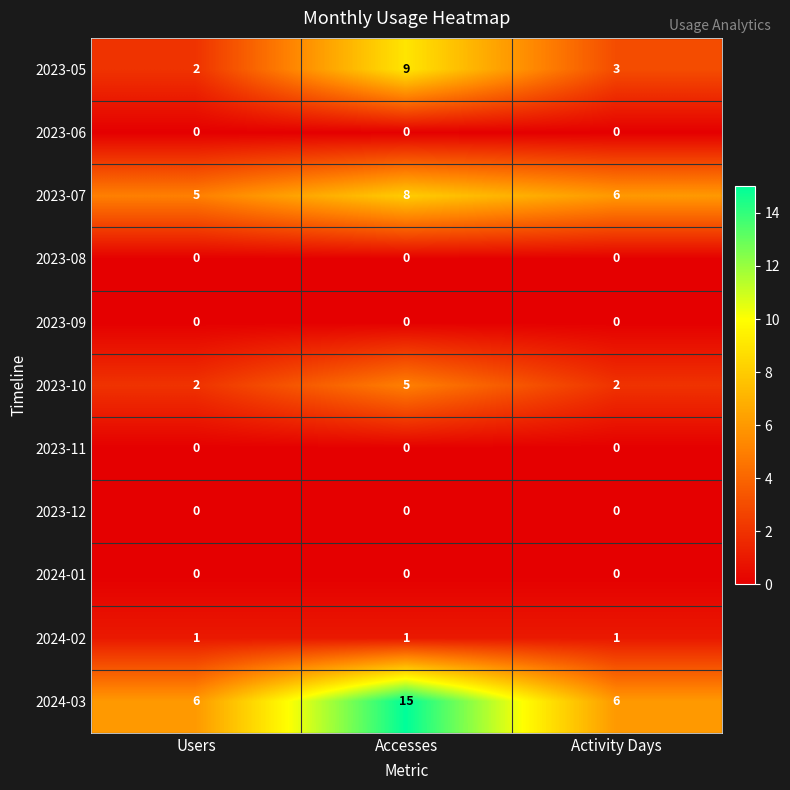

The 2023-10 series shows 2 at Activity Days. True or false?

True